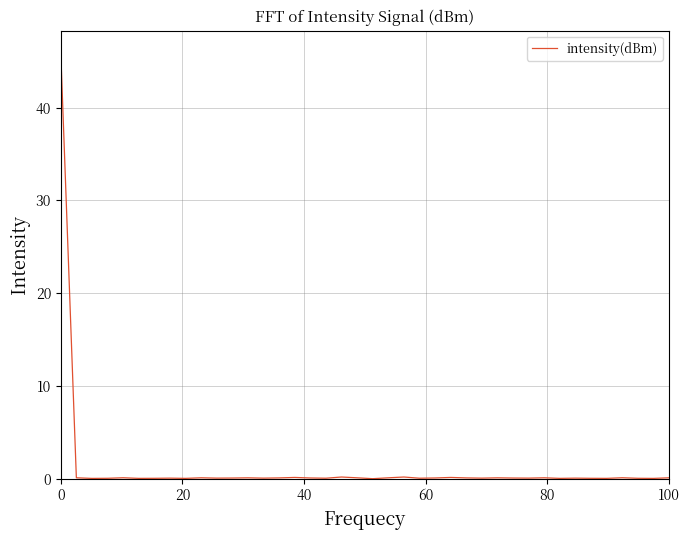

What is the maximum value shown in the chart?

46.0